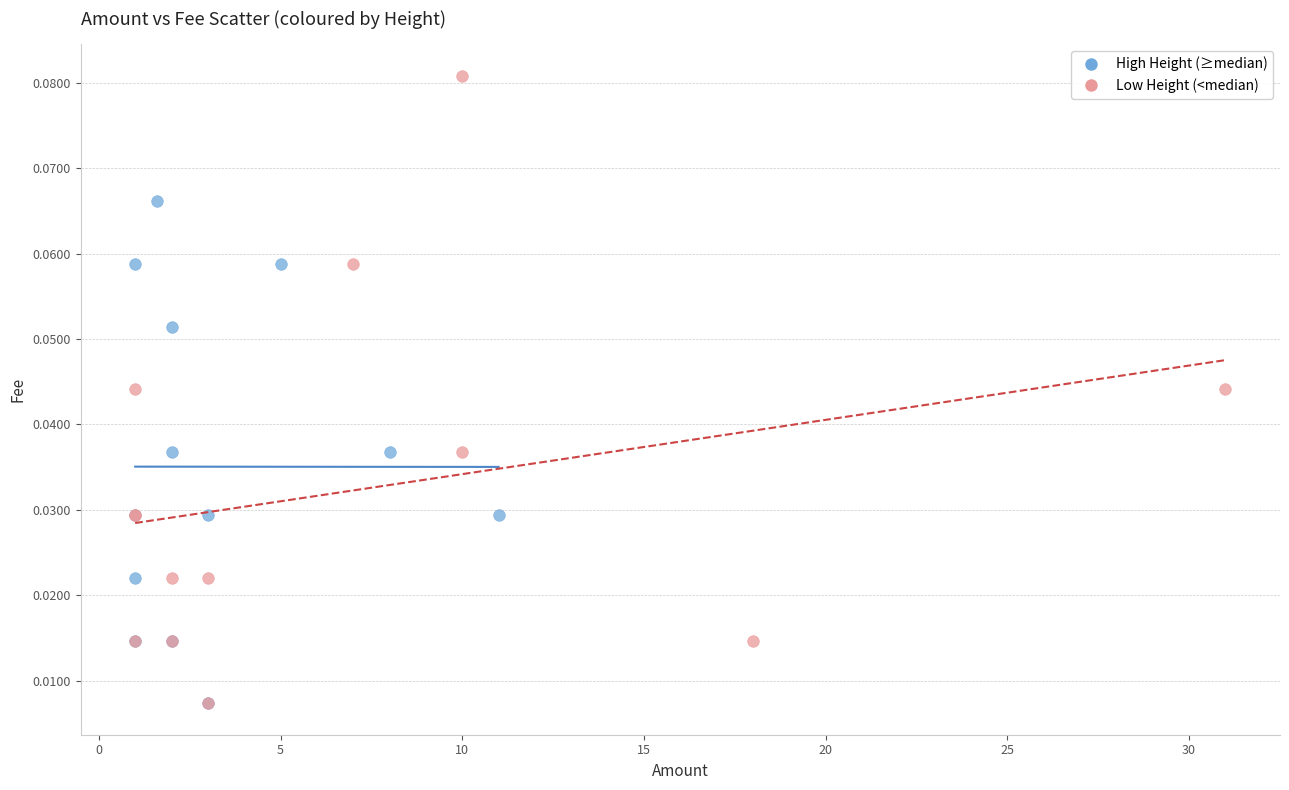

Which series contains the highest Y value?

Low Height (<median)